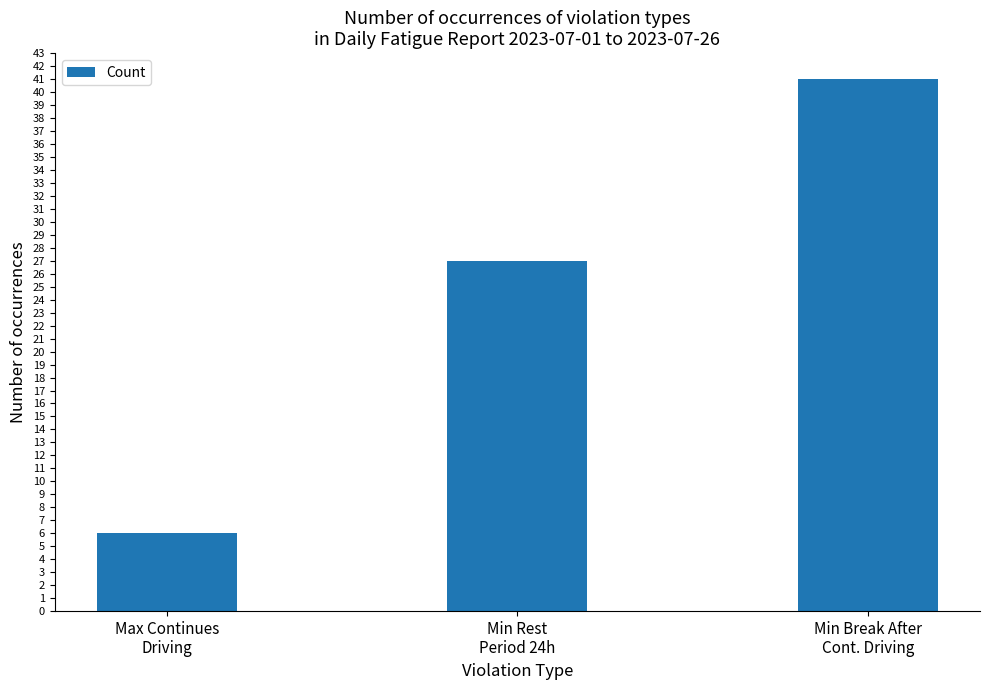

Reading right to left, extract all data points from this chart.

Min Break After
Cont. Driving=41	Min Rest
Period 24h=27	Max Continues
Driving=6